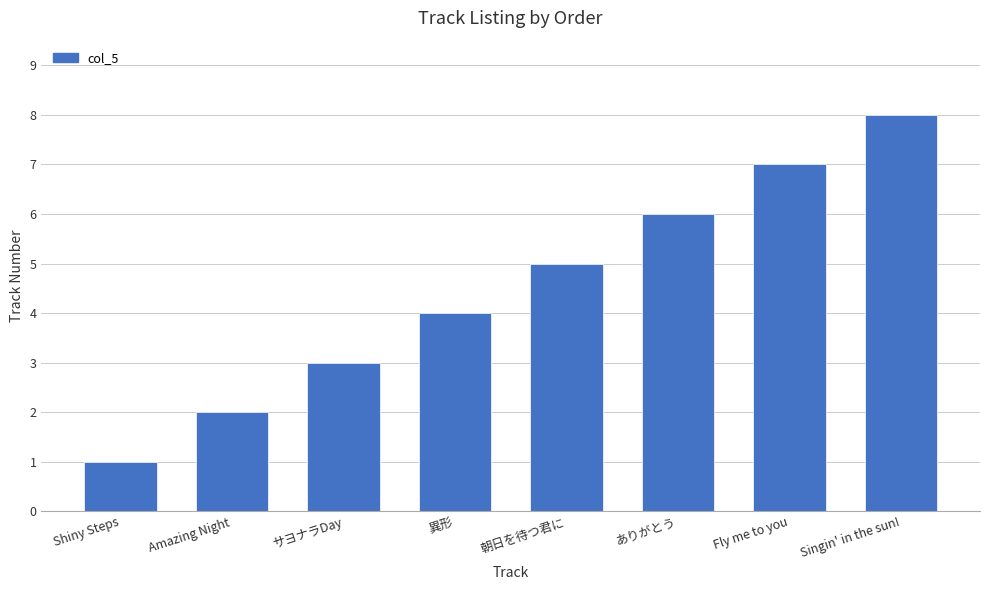

How many bars are there in total?

8